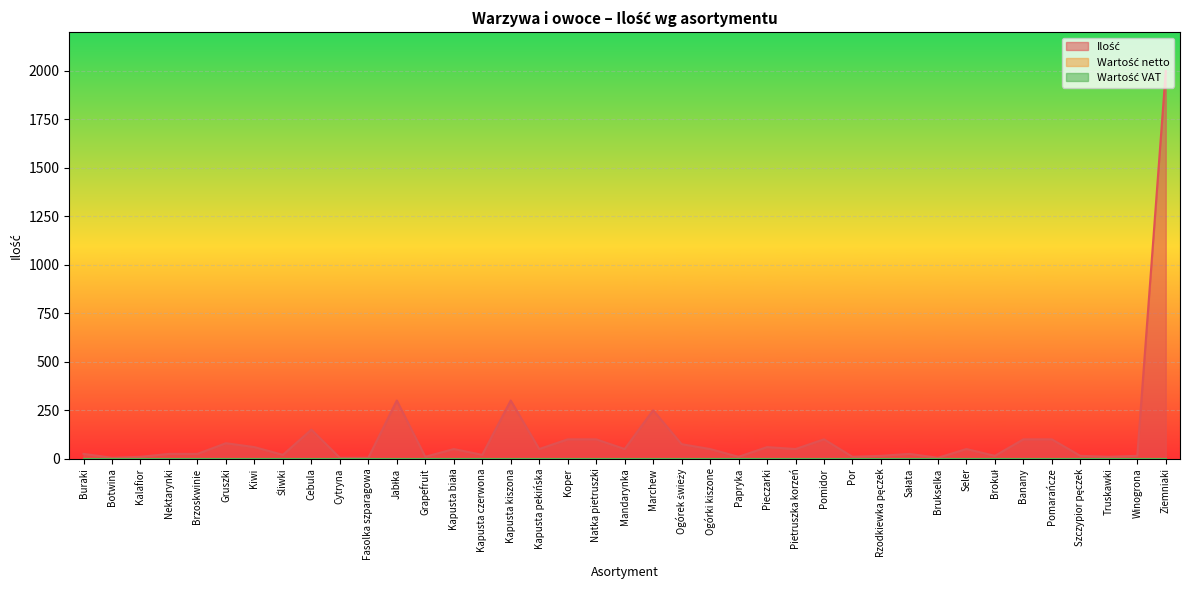

What position from the left is Brzoskwinie?

5